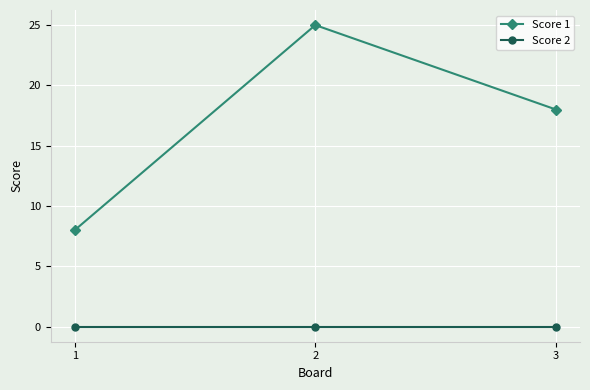

What is the average value of the Score 1 series?

17